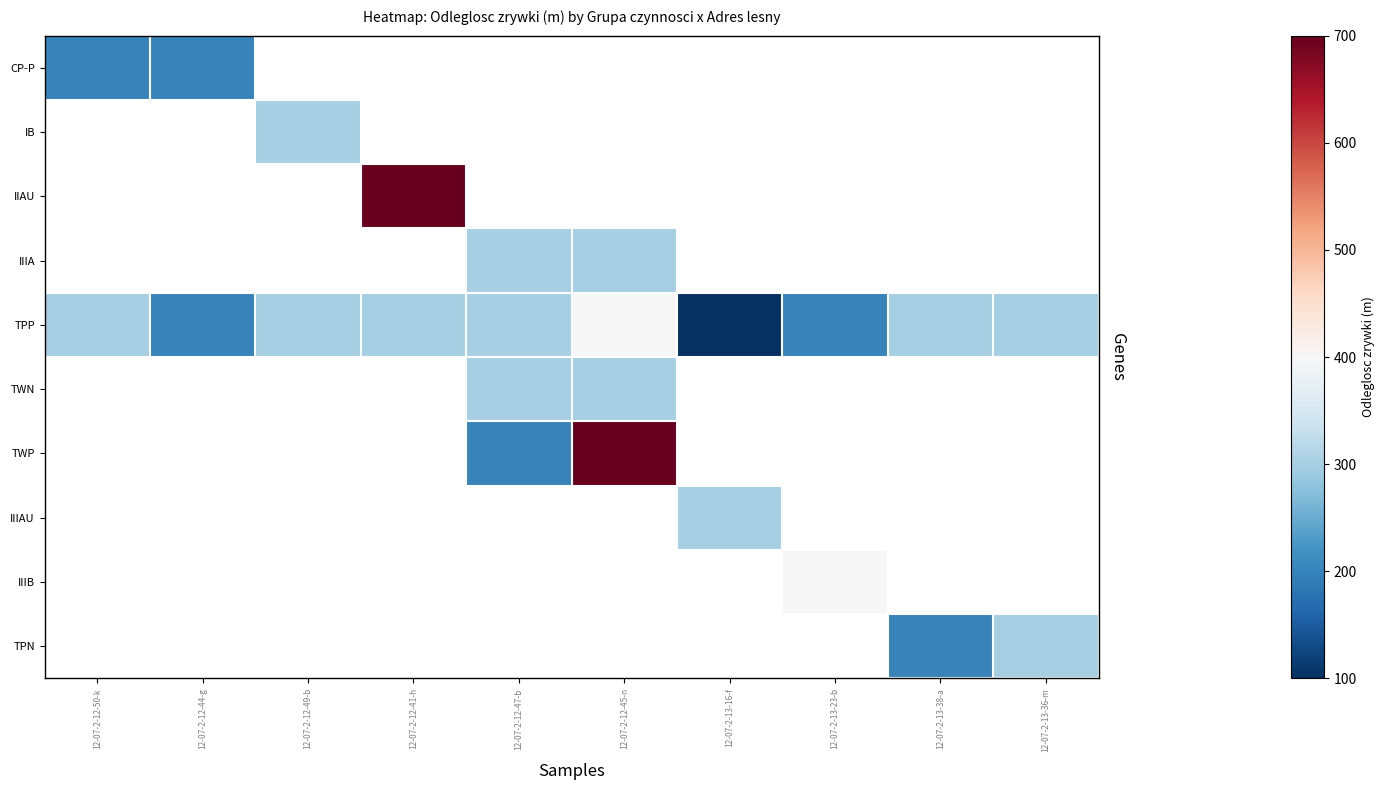

What is the minimum value shown in the chart?

100.0